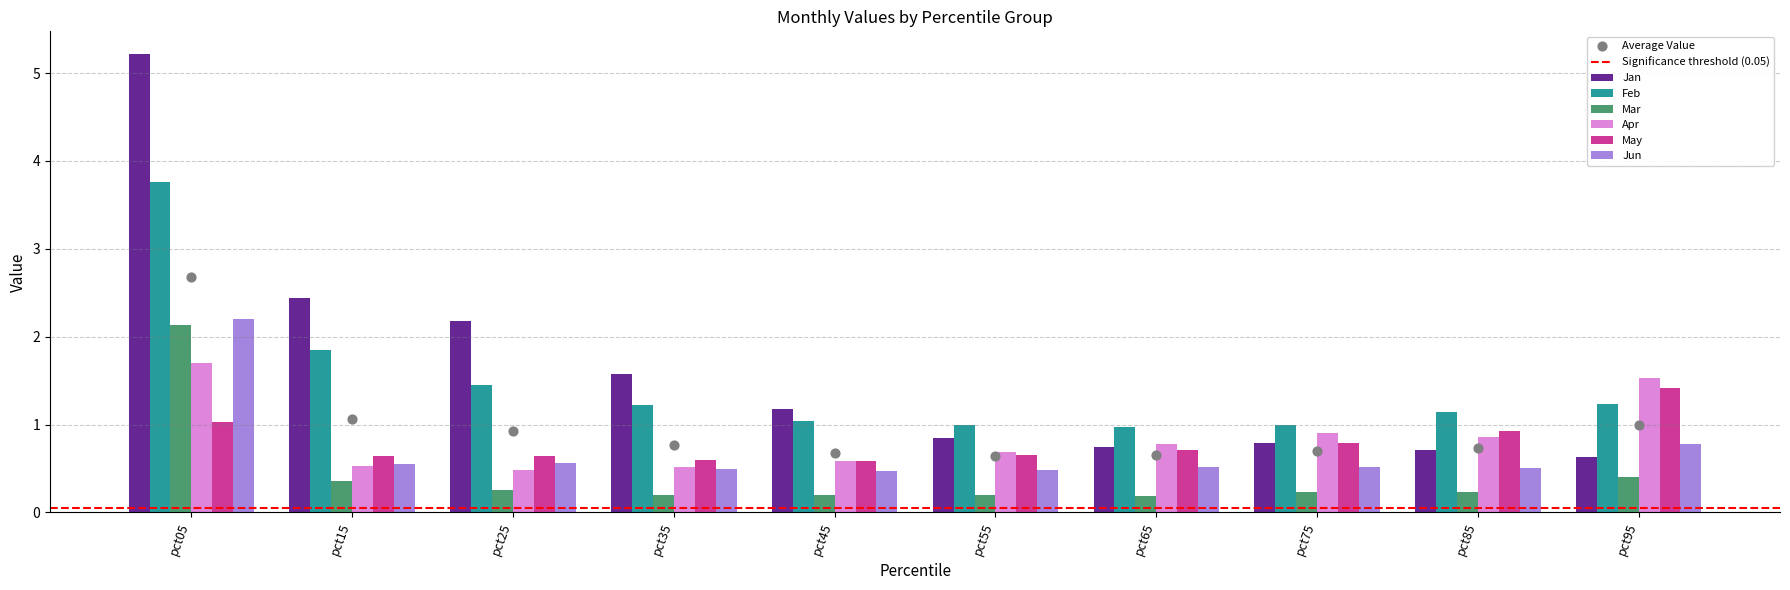

At which category is the sum across all series the highest?

pct05